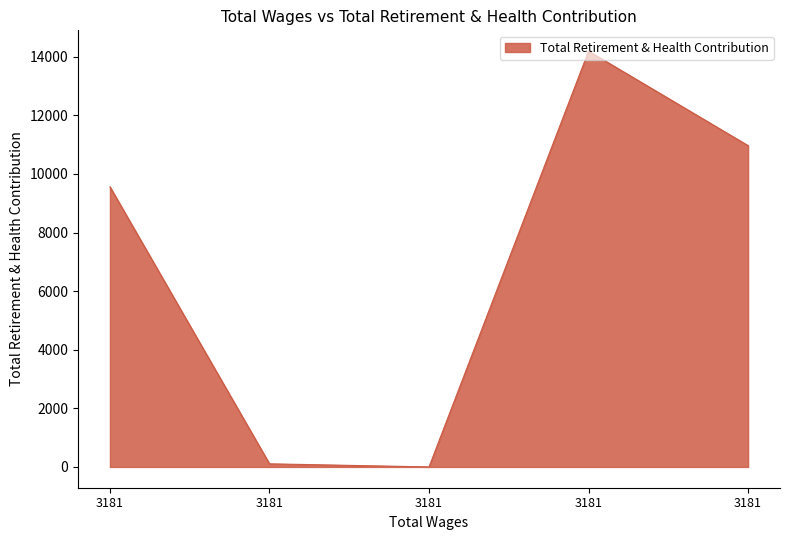

How many lines are shown in the chart?

1